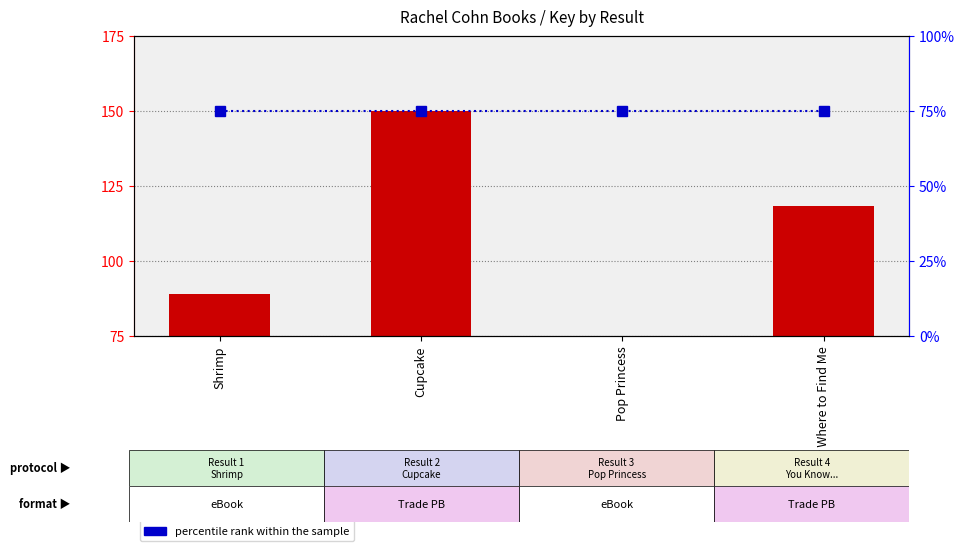

True or false: count has a value of 150.0 at Cupcake.

True